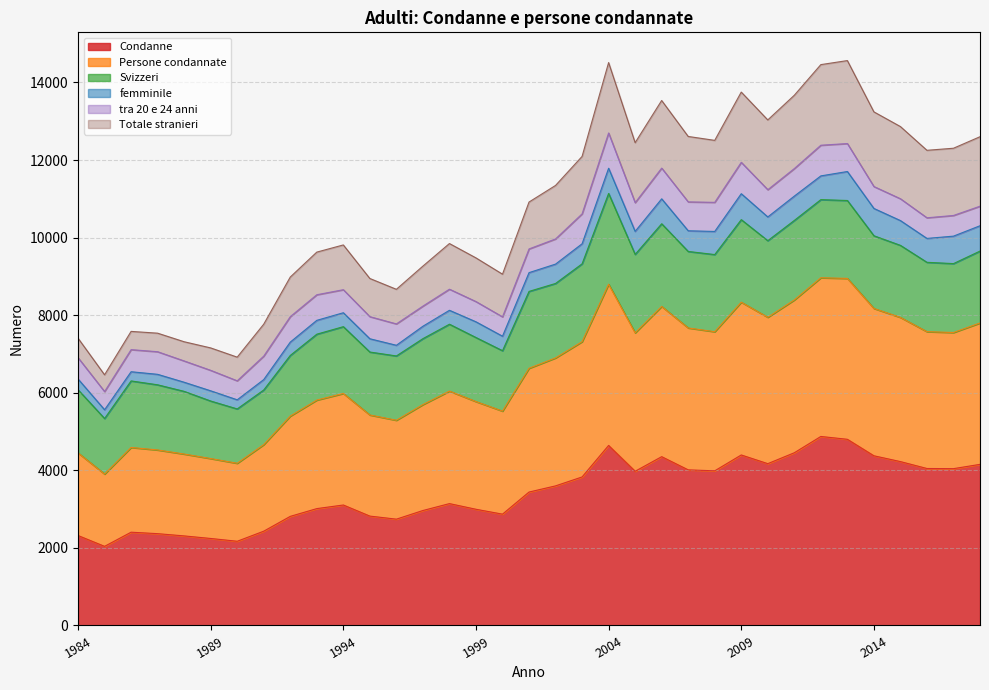

What is the average value of the Condanne series?

3432